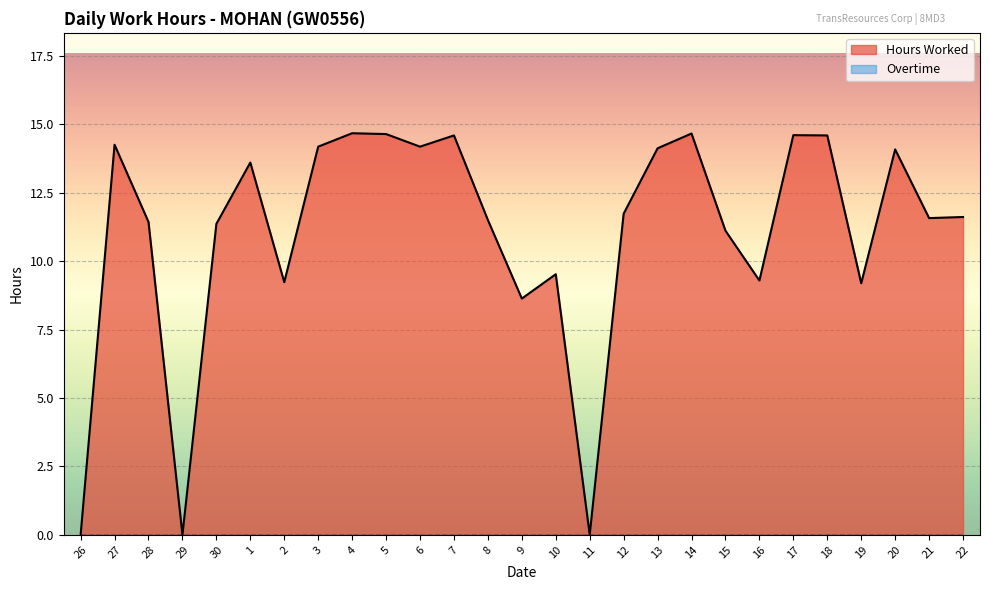

Where does the data first go above 11?

27